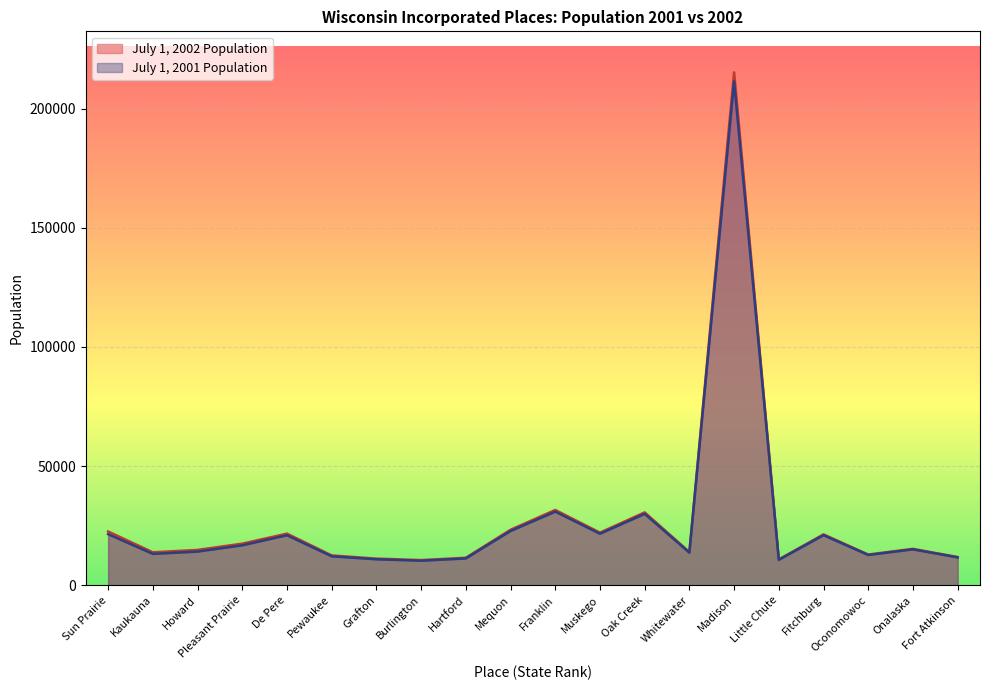

List the series in order of their peak value, highest first.

July 1, 2002 Population, July 1, 2001 Population